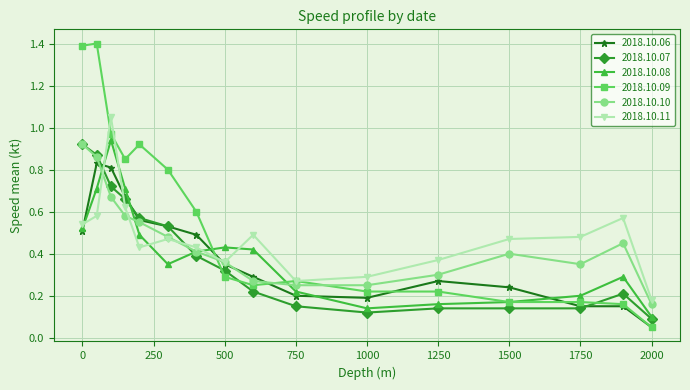

What is the maximum value shown in the chart?

1.4